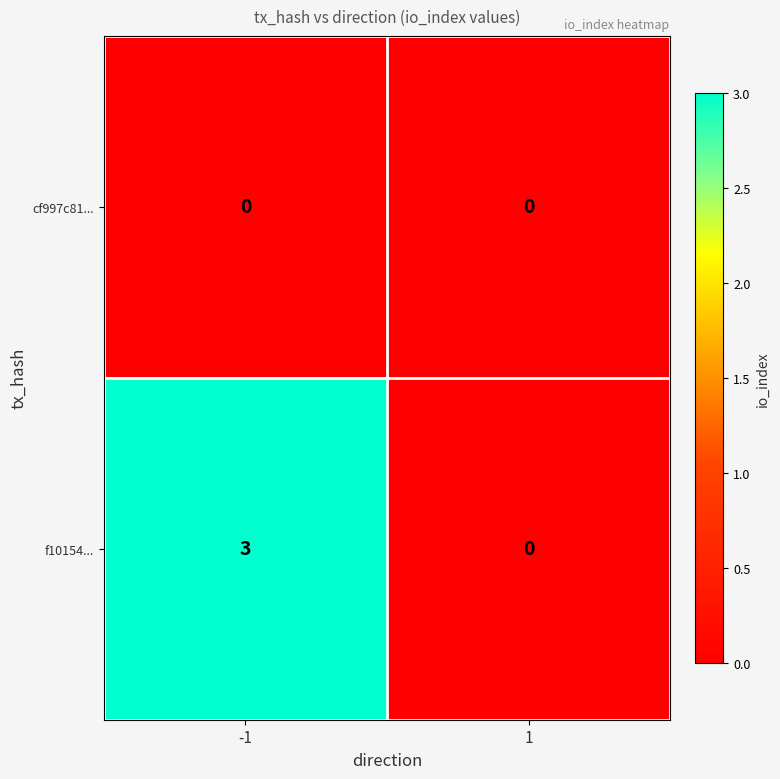

Which series changed the most between -1 and 1?

f10154...